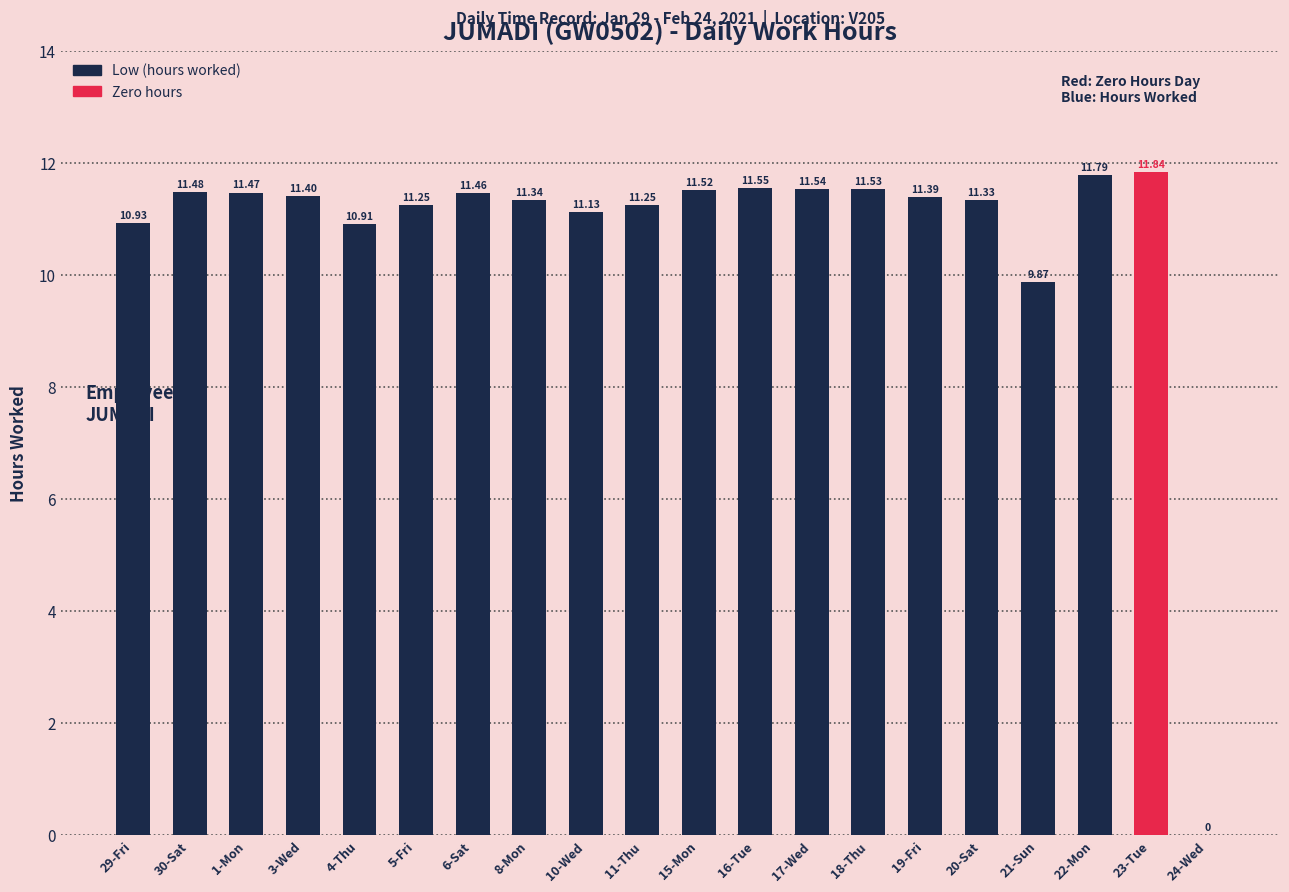

List the labels in order of value, largest first.

23-Tue, 22-Mon, 16-Tue, 17-Wed, 18-Thu, 15-Mon, 30-Sat, 1-Mon, 6-Sat, 3-Wed, 19-Fri, 8-Mon, 20-Sat, 5-Fri, 11-Thu, 10-Wed, 29-Fri, 4-Thu, 21-Sun, 24-Wed